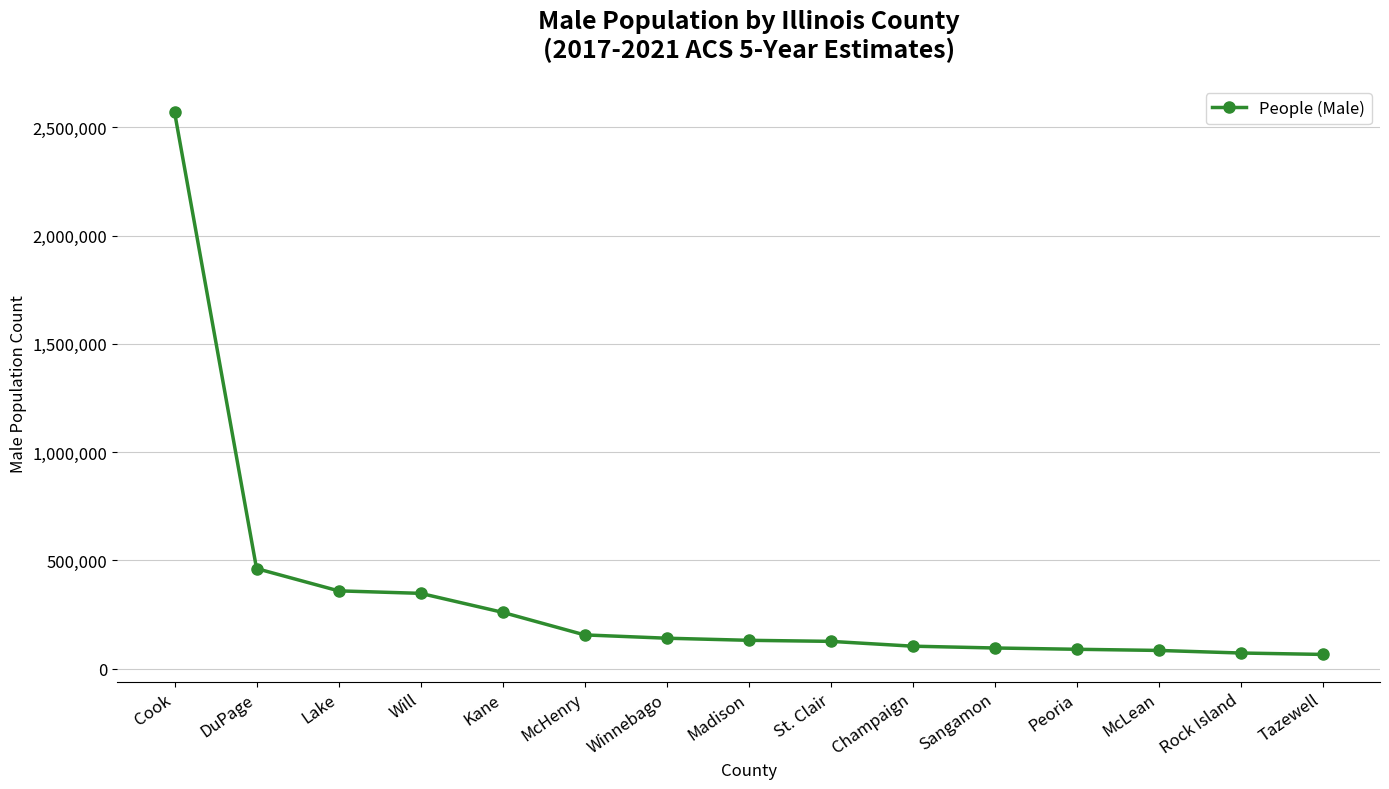

What value does the data have at Tazewell?

65184